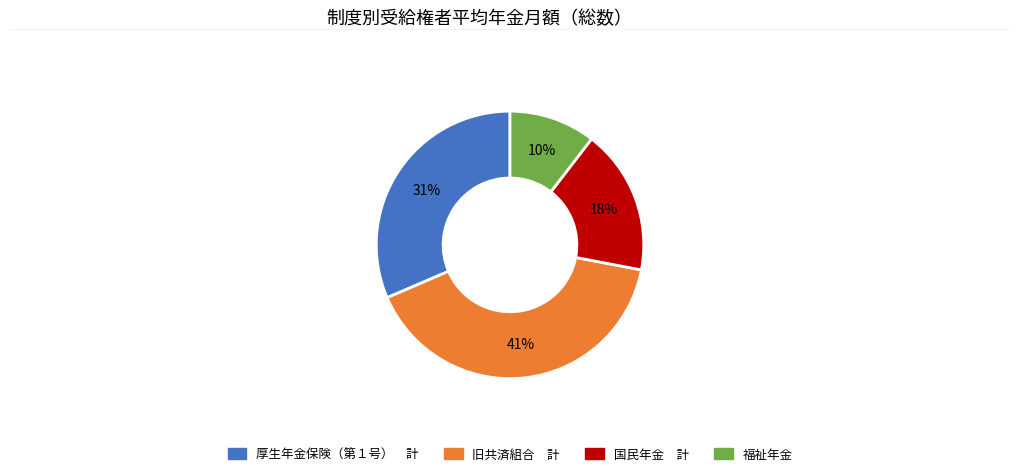

To the nearest percent, what is the average slice percentage?

25%